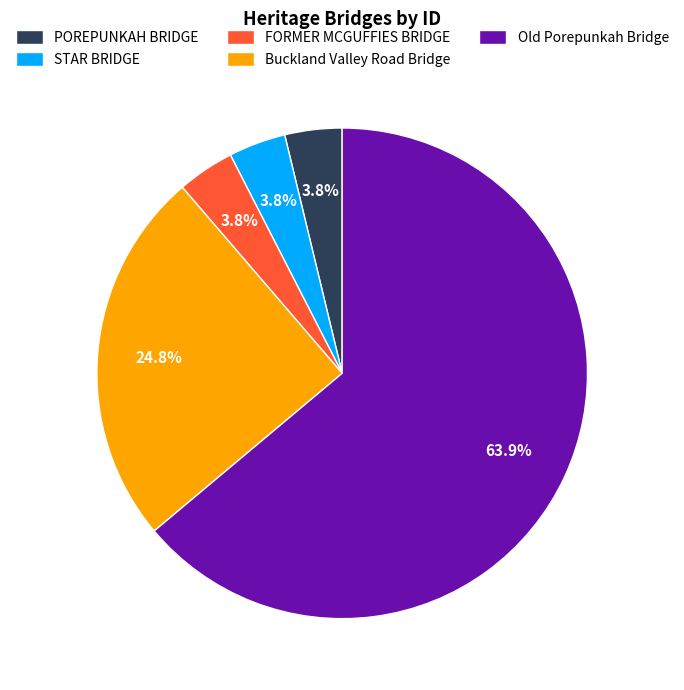

To the nearest percent, what is the difference between the largest and smallest slice percentages?

60%